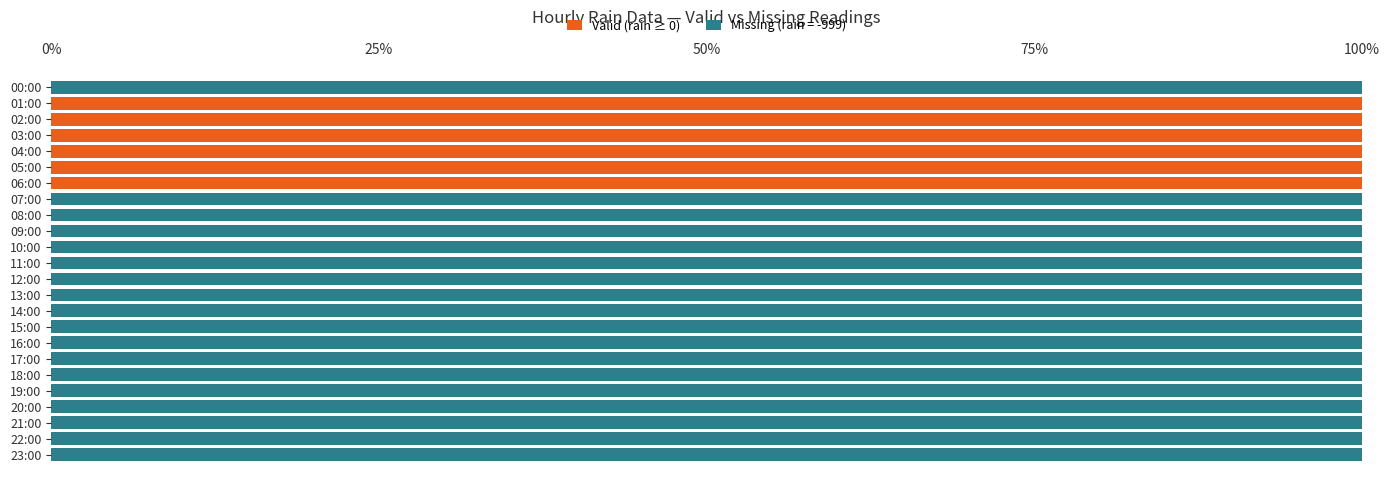

Is it true that Valid (rain ≥ 0) equals -50 at 17:00?

False